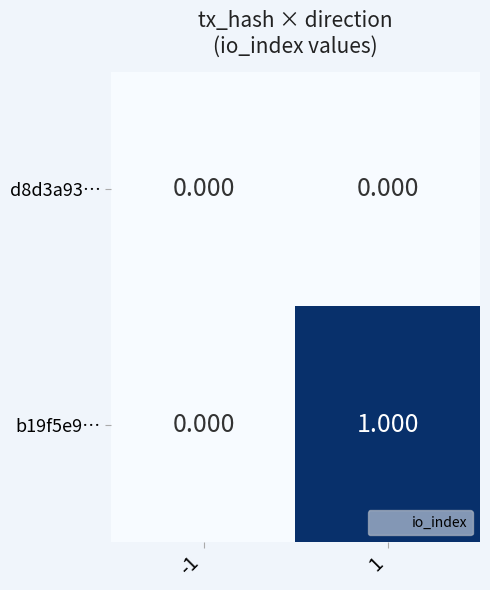

Is the value of d8d3a93… at -1 greater than the value of b19f5e9… at 1?

No